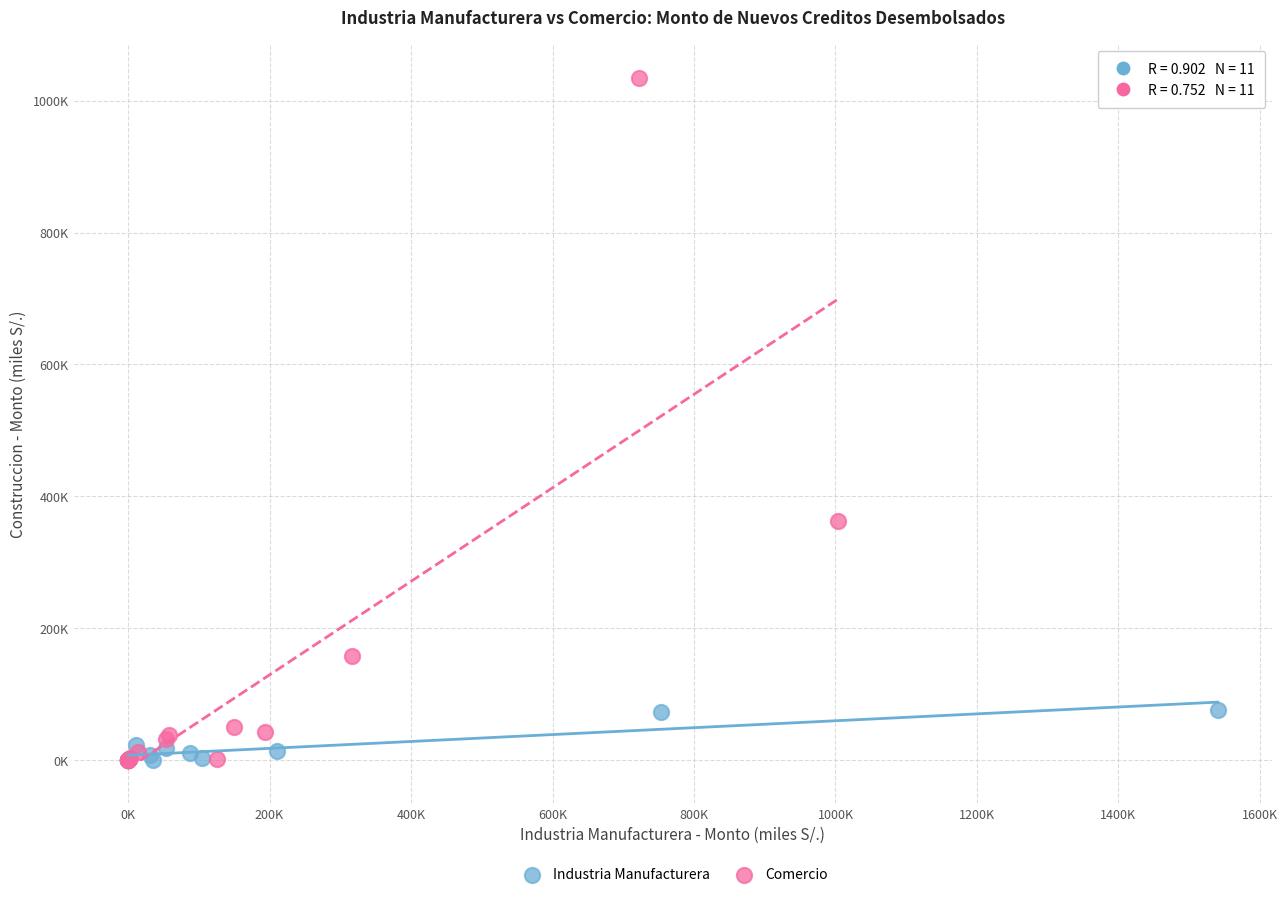

What are all the series names shown in the legend?

Industria Manufacturera, Comercio